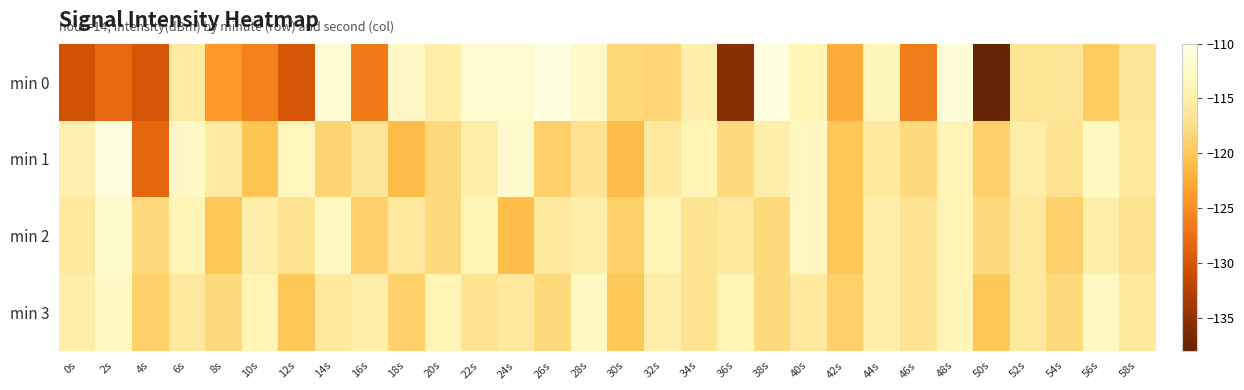

Reading left to right, what are all the values shown in this chart?

min 0: 0s=-130.5	2s=-128.0	4s=-130.0	6s=-115.8	8s=-123.9	10s=-126.1	12s=-130.0	14s=-111.4	16s=-126.6	18s=-112.7	20s=-115.1	22s=-111.9	24s=-111.8	26s=-110.4	28s=-112.5	30s=-118.3	32s=-118.5	34s=-114.7	36s=-135.6	38s=-110.7	40s=-113.8	42s=-122.4	44s=-113.8	46s=-126.3	48s=-111.2	50s=-138.0	52s=-116.7	54s=-116.5	56s=-119.5	58s=-116.4
min 1: 0s=-114.5	2s=-110.5	4s=-128.3	6s=-112.7	8s=-115.8	10s=-120.3	12s=-113.7	14s=-118.5	16s=-116.5	18s=-121.1	20s=-118.0	22s=-115.0	24s=-112.0	26s=-119.0	28s=-117.0	30s=-121.0	32s=-116.0	34s=-114.0	36s=-118.0	38s=-115.0	40s=-113.0	42s=-120.0	44s=-116.0	46s=-118.0	48s=-114.0	50s=-119.0	52s=-115.0	54s=-117.0	56s=-113.0	58s=-116.0
min 2: 0s=-116.0	2s=-112.0	4s=-118.0	6s=-114.0	8s=-120.0	10s=-115.0	12s=-117.0	14s=-113.0	16s=-119.0	18s=-116.0	20s=-118.0	22s=-114.0	24s=-121.0	26s=-116.0	28s=-115.0	30s=-119.0	32s=-114.0	34s=-117.0	36s=-116.0	38s=-118.0	40s=-113.0	42s=-120.0	44s=-115.0	46s=-117.0	48s=-114.0	50s=-118.0	52s=-116.0	54s=-119.0	56s=-115.0	58s=-117.0
min 3: 0s=-115.0	2s=-113.0	4s=-119.0	6s=-116.0	8s=-118.0	10s=-114.0	12s=-120.0	14s=-116.0	16s=-115.0	18s=-119.0	20s=-114.0	22s=-117.0	24s=-116.0	26s=-118.0	28s=-113.0	30s=-120.0	32s=-115.0	34s=-117.0	36s=-114.0	38s=-118.0	40s=-116.0	42s=-119.0	44s=-115.0	46s=-117.0	48s=-114.0	50s=-120.0	52s=-116.0	54s=-118.0	56s=-113.0	58s=-116.0